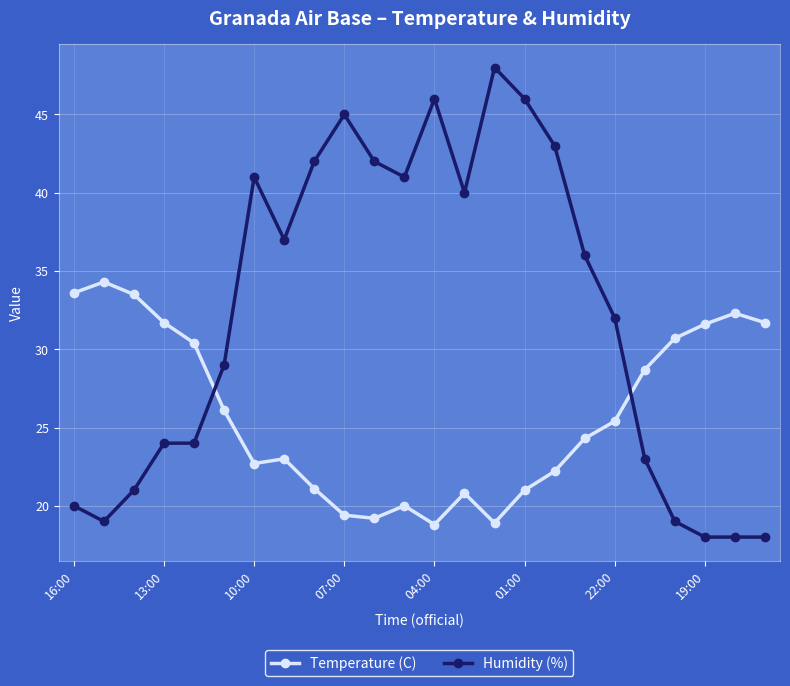

What is the maximum value shown in the chart?

48.0